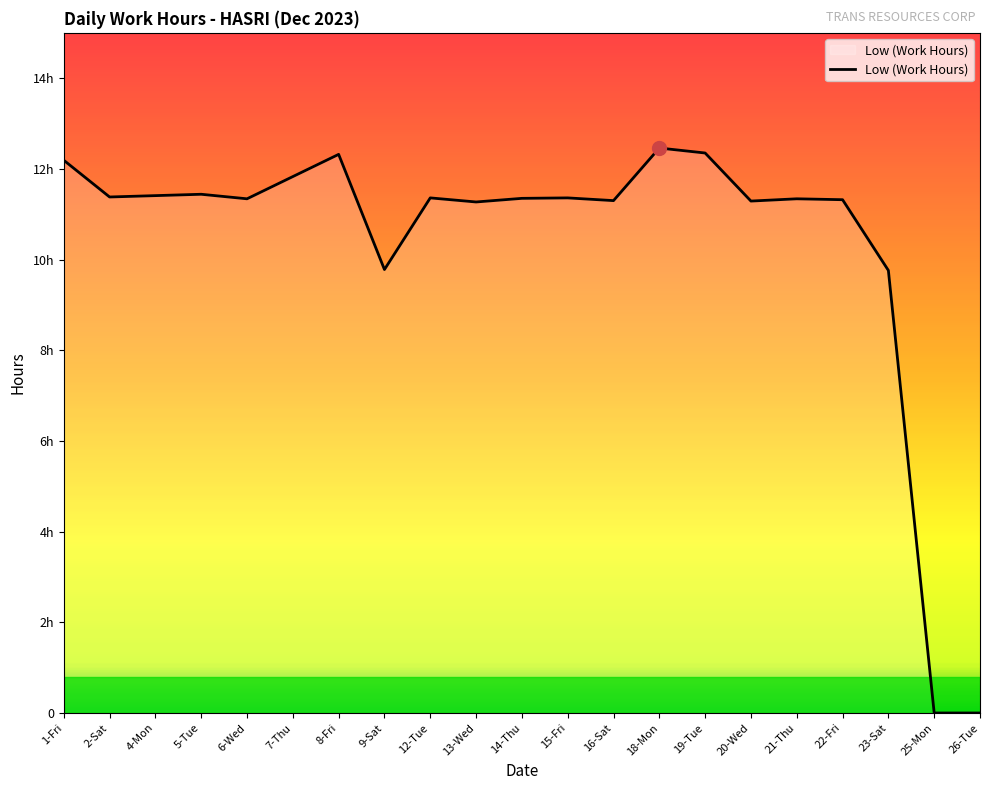

What position from the left is 23-Sat?

19